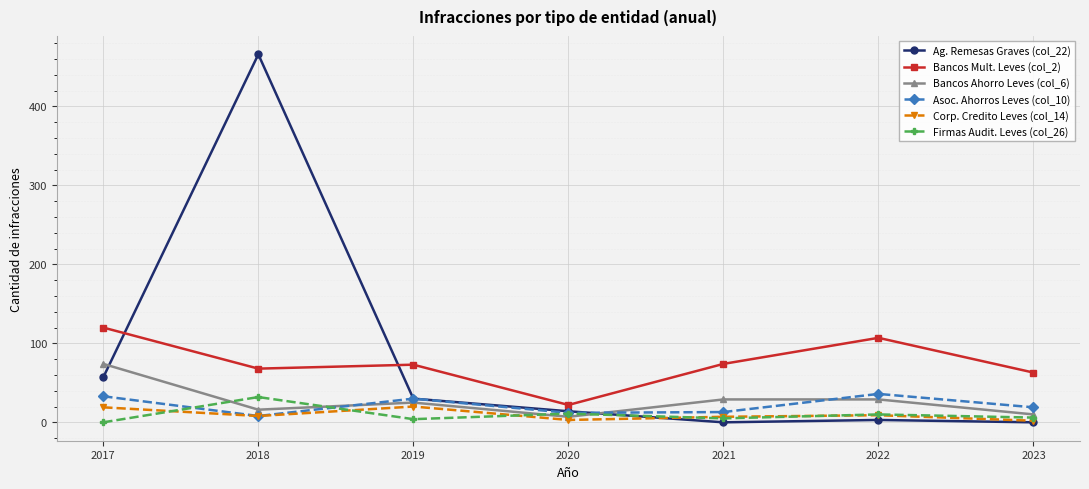

The Ag. Remesas Graves (col_22) series shows 323 at 2021. True or false?

False